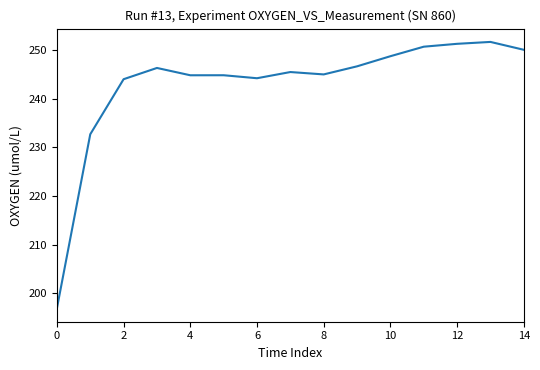

What is the difference between the maximum and minimum values?

54.8